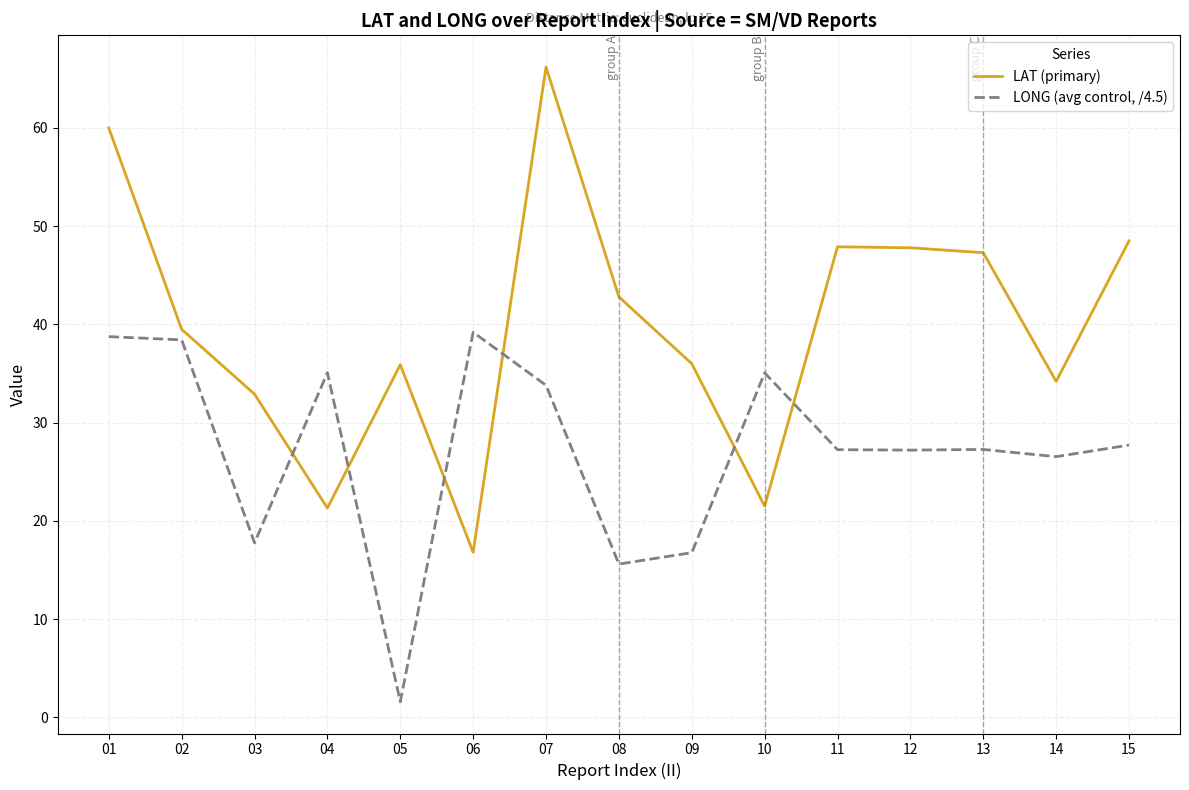

True or false: LAT (primary) has a value of 37.1 at 04.

False